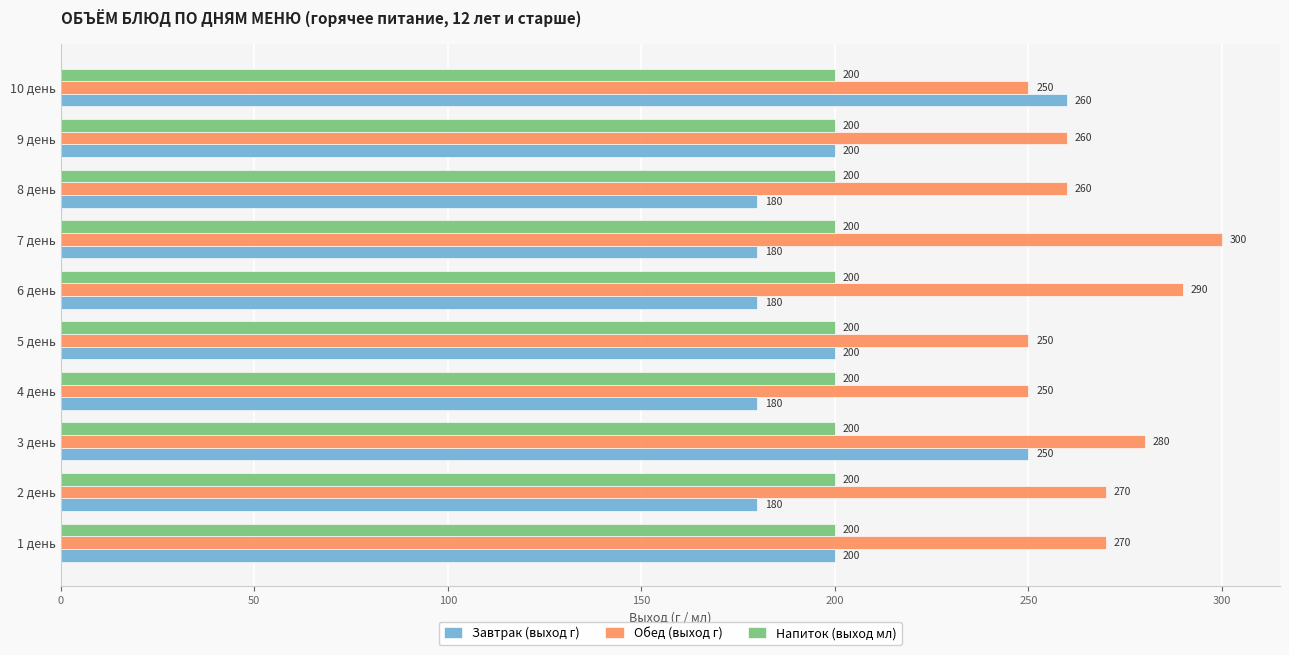

How many series are shown in this chart?

3